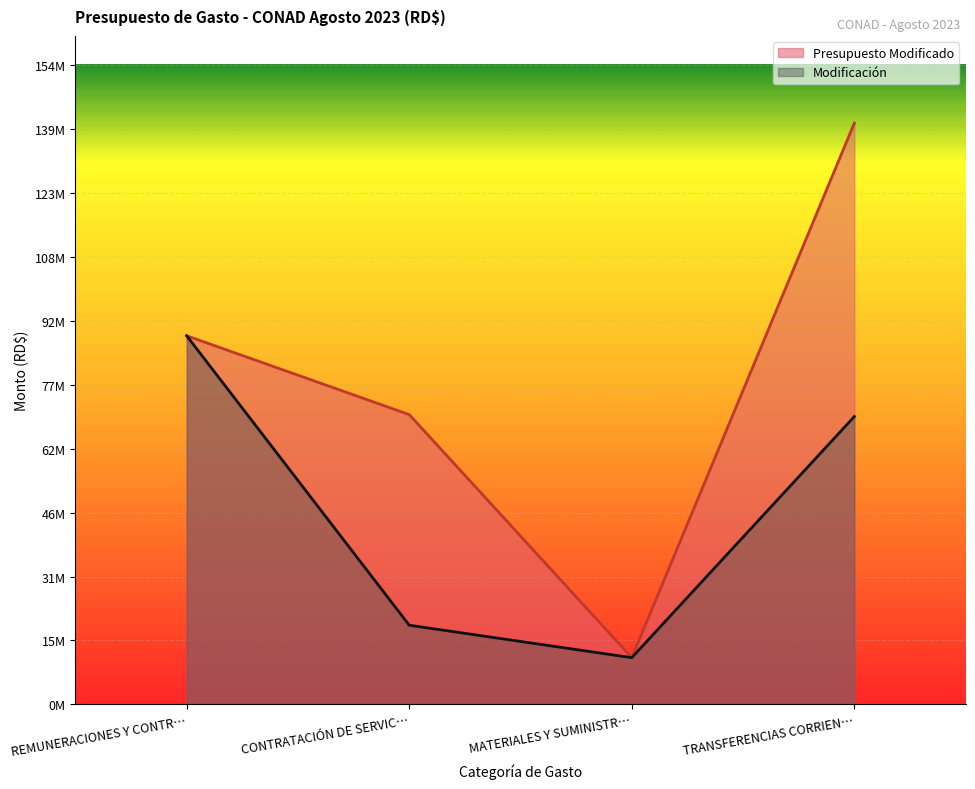

Count the Modificación values in the range 19079202 to 88810445.

3